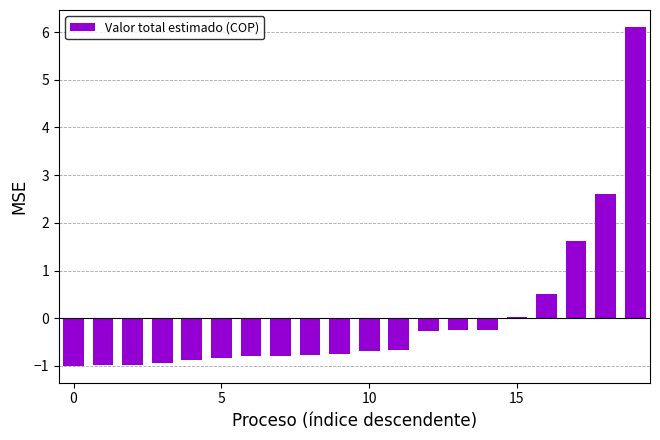

What is the difference between the second highest and minimum values?

3.6